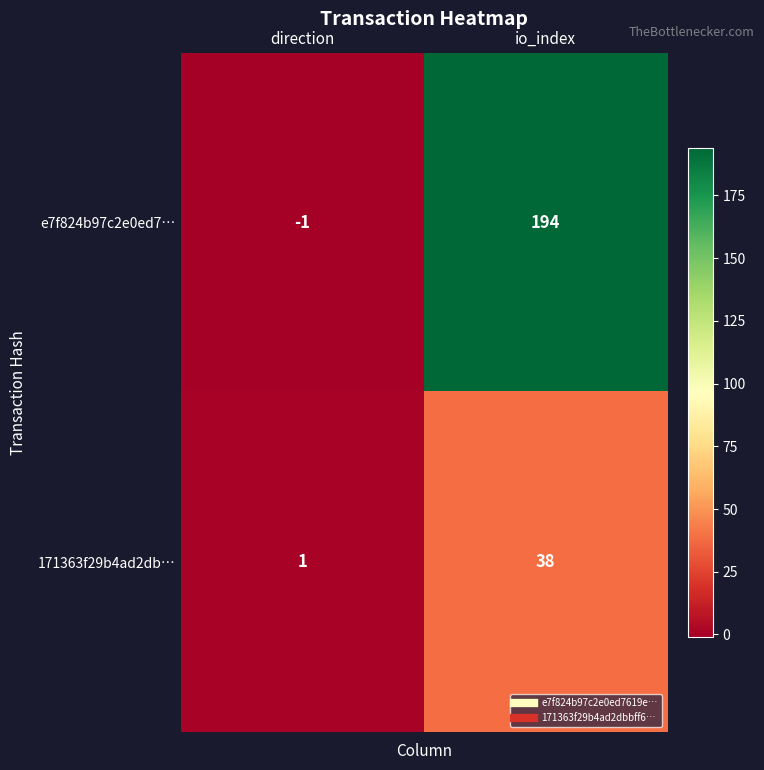

What is the total value across all series at io_index?

232